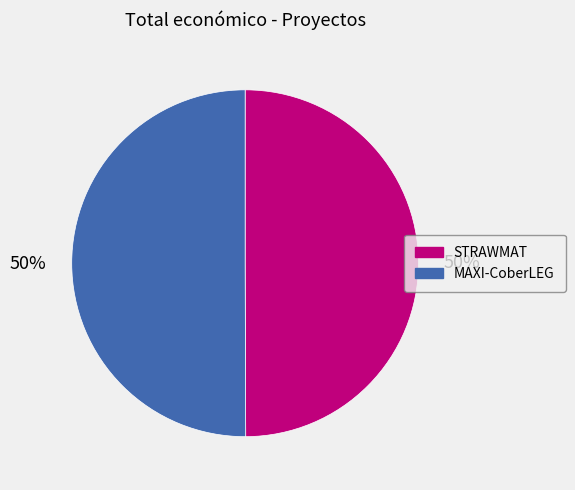

Is the sum of STRAWMAT and MAXI-CoberLEG greater than half?

Yes